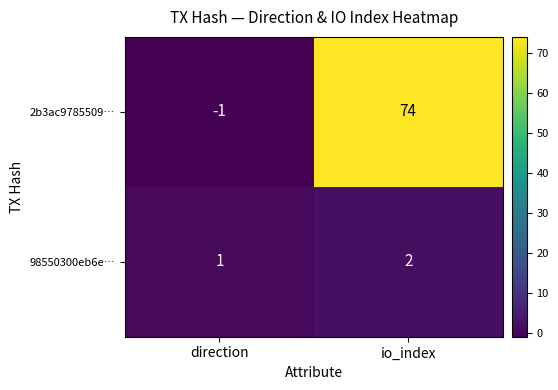

Is it true that 2b3ac9785509… equals 32 at io_index?

False